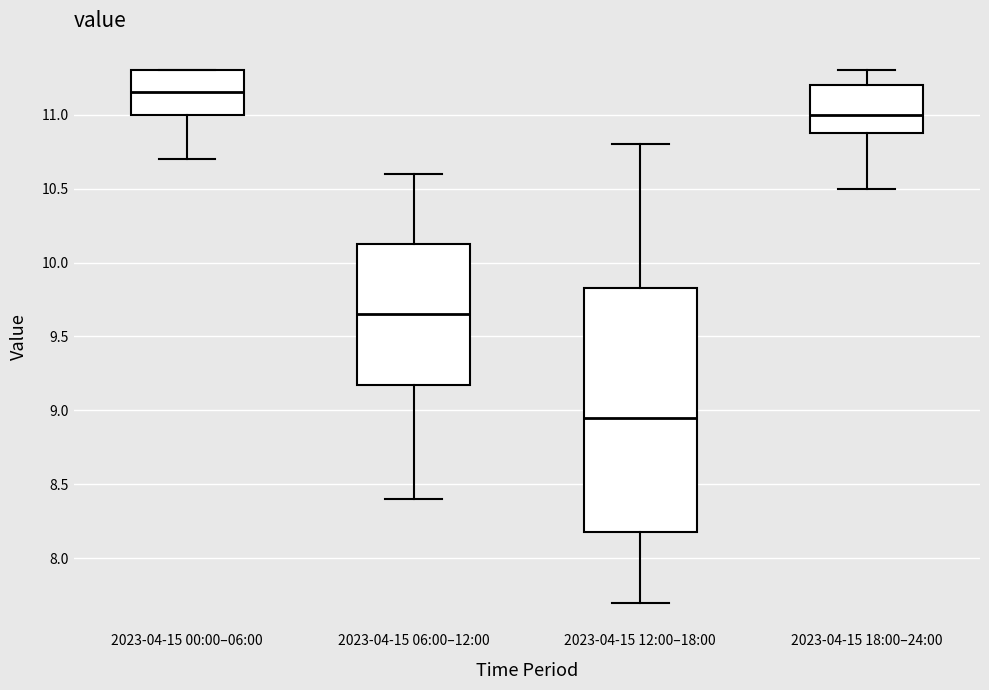

Which box is the tallest, from its lower edge to its upper edge?

2023-04-15 12:00–18:00